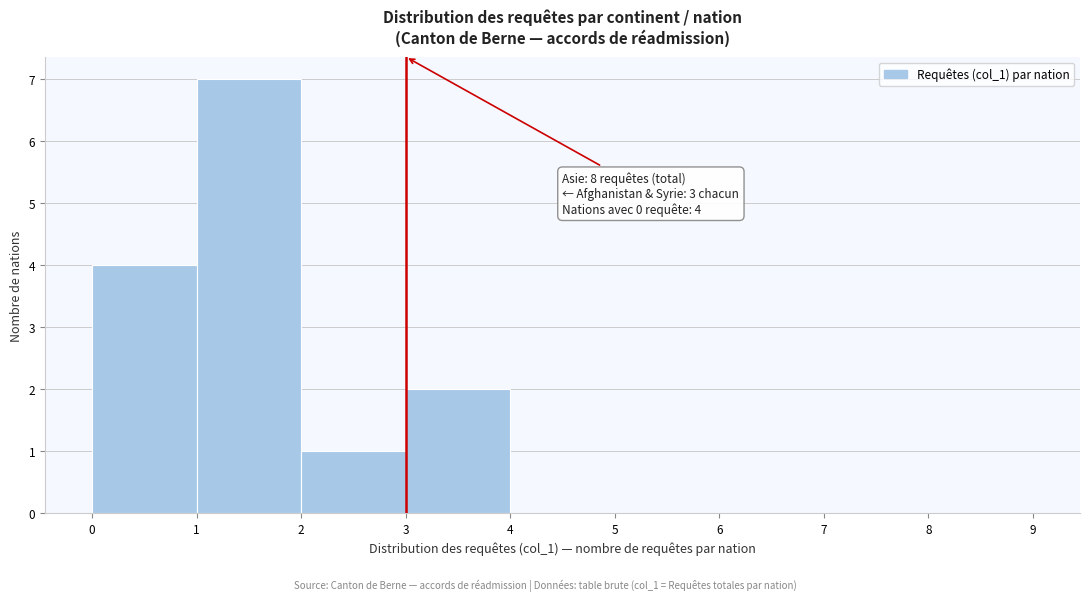

Over which range of the x-axis is the bar tallest?

1 to 2